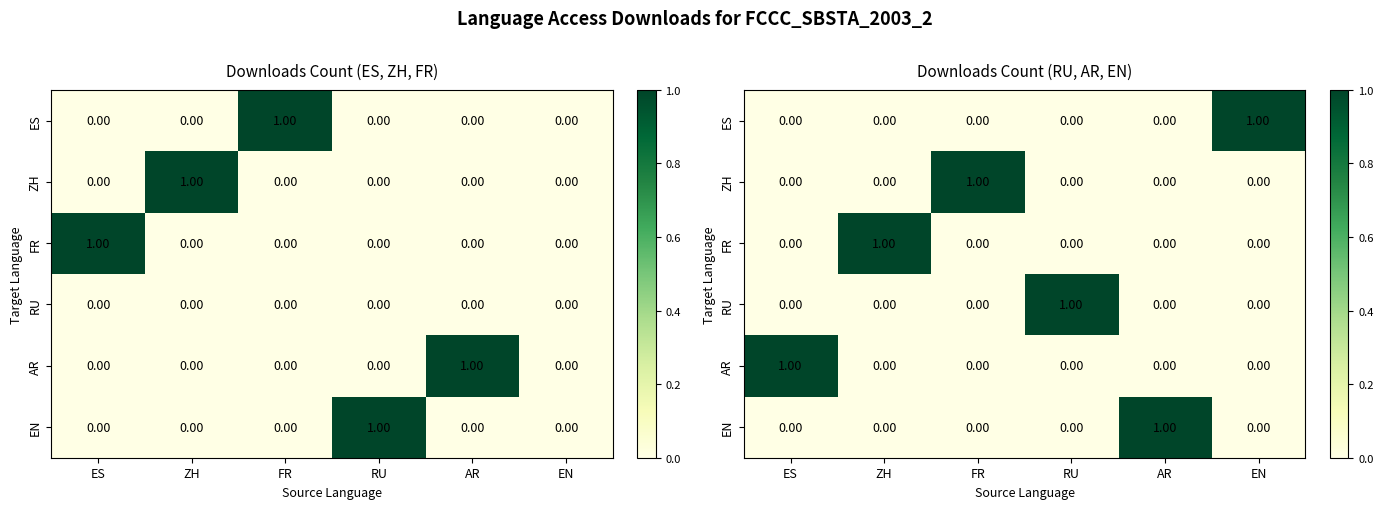

List the series in order of their peak value, highest first.

ES, ZH, FR, RU, AR, EN